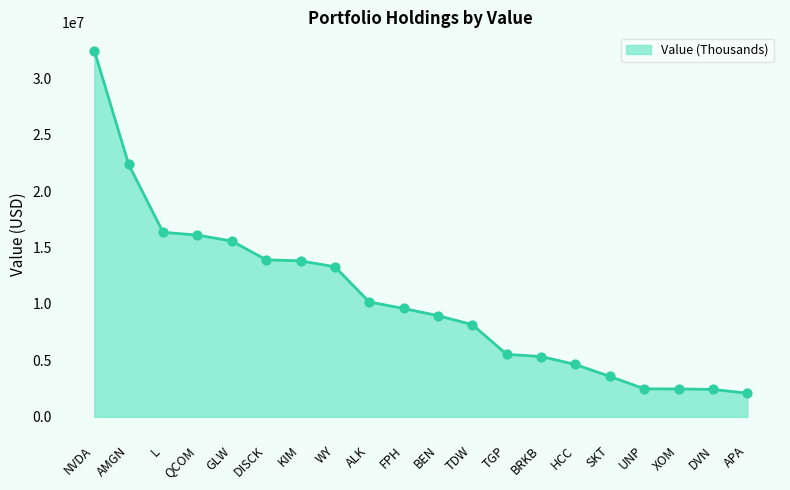

Between KIM and HCC, which is larger?

KIM